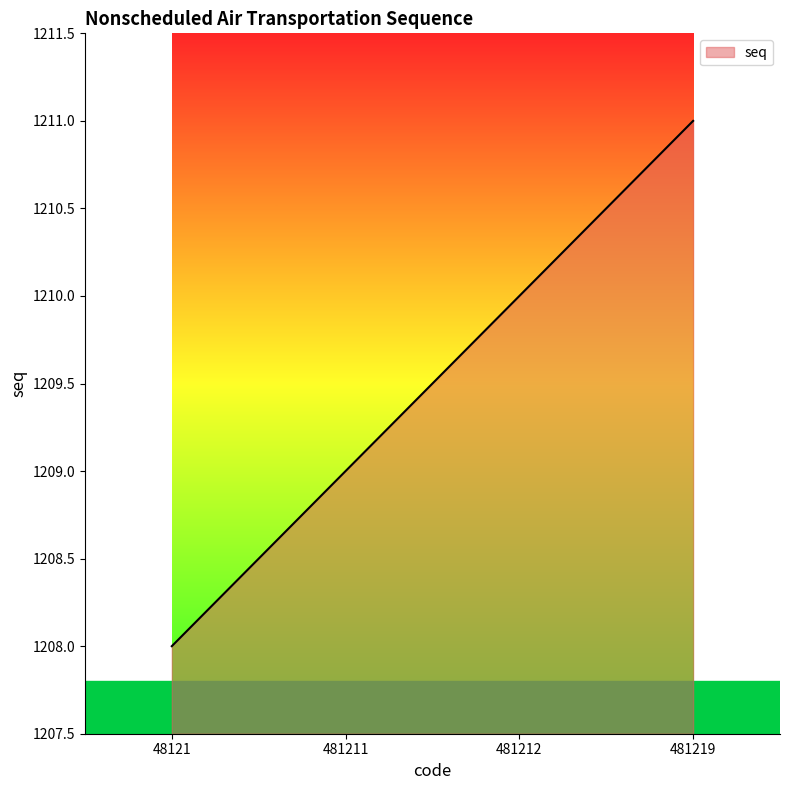

Rank the categories by value from lowest to highest.

48121, 481211, 481212, 481219